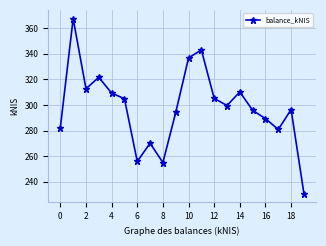

How many values are below 299?

10